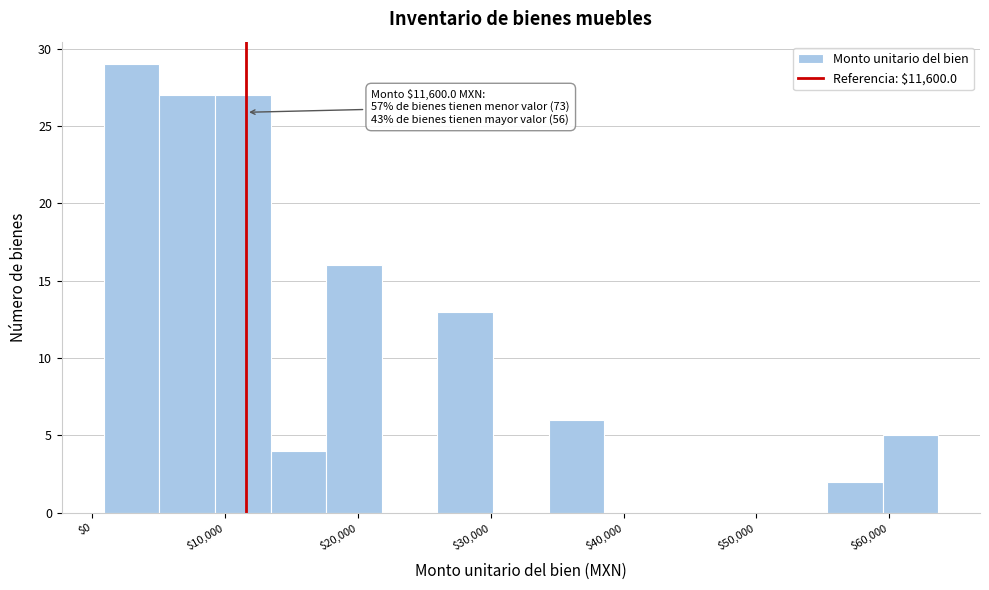

Which range on the x-axis has the tallest bar?

1000 to 5000